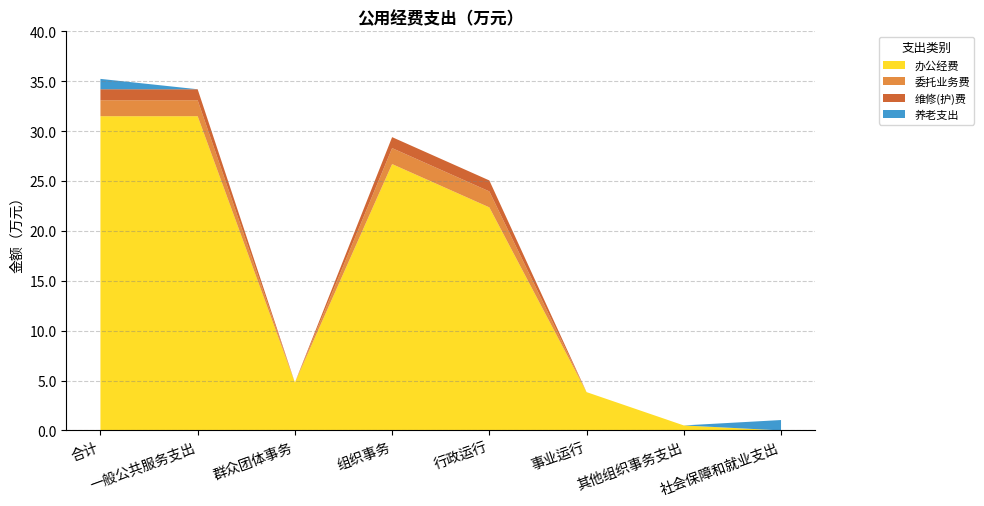

Reading left to right, what are all the values shown in this chart?

总计: 35.2	34.2	4.8	29.4	25.1	3.8	0.5	1.0
机关商品和服务支出: 35.2	34.2	4.8	29.4	25.1	3.8	0.5	1.0